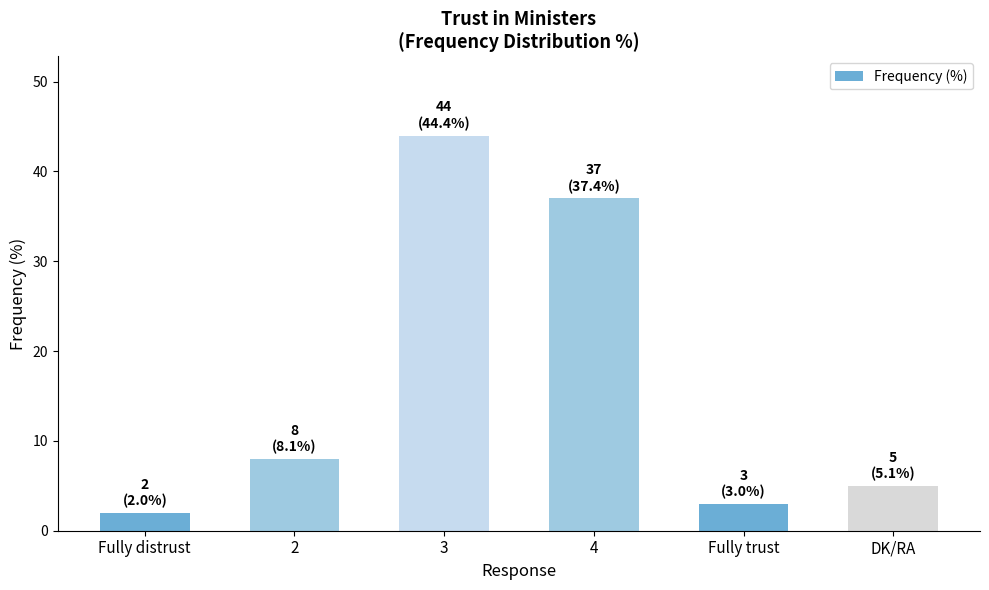

The value at DK/RA is 5. True or false?

True